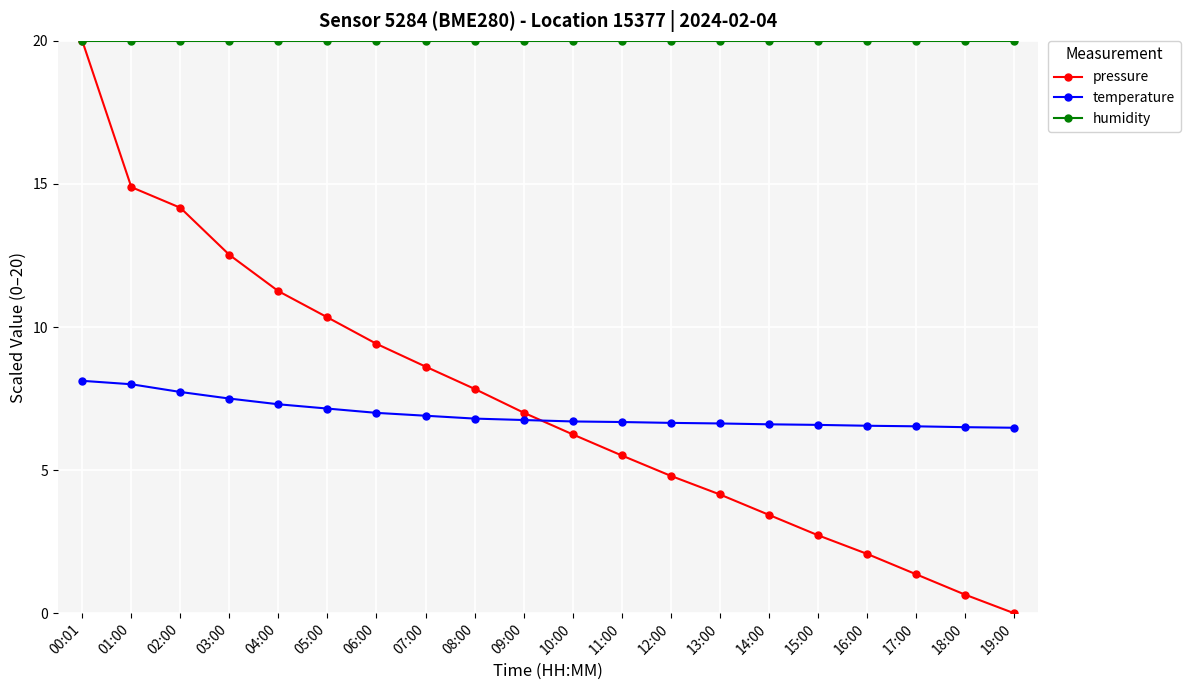

What position from the left is 07:00?

8